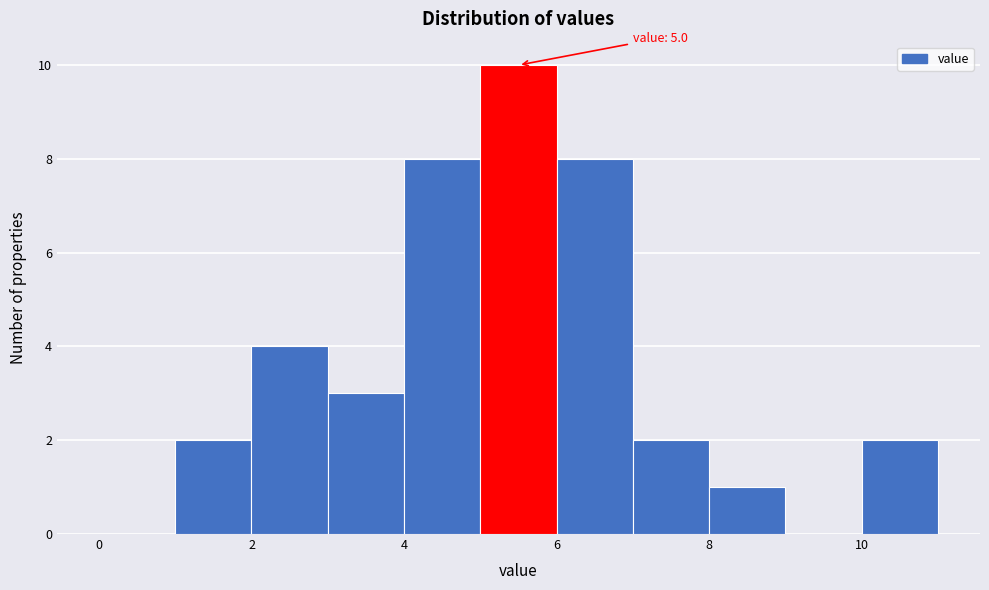

Which range on the x-axis has the tallest bar?

5 to 6